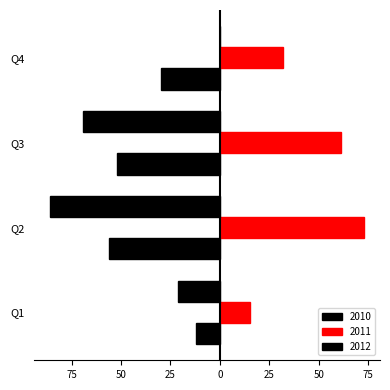

Which series has the largest range (max minus min)?

2012